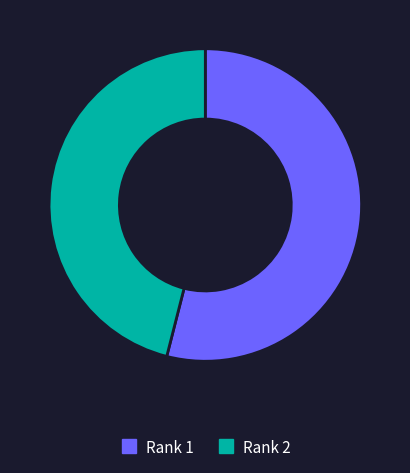

The Rank 2 slice represents 46% of the pie. True or false?

True